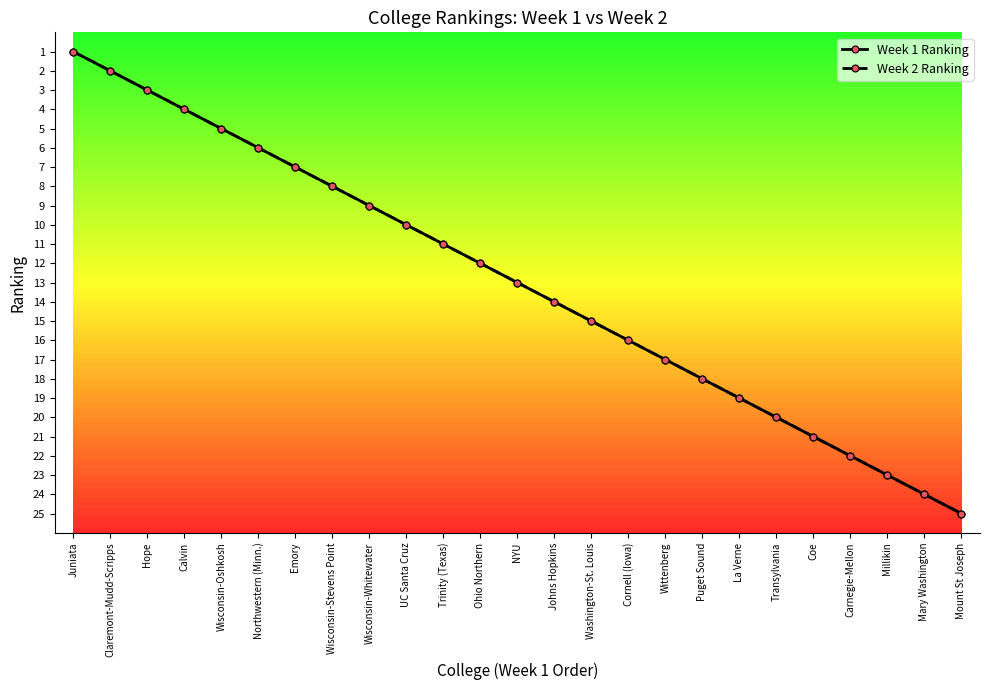

What position from the right is Hope?

23